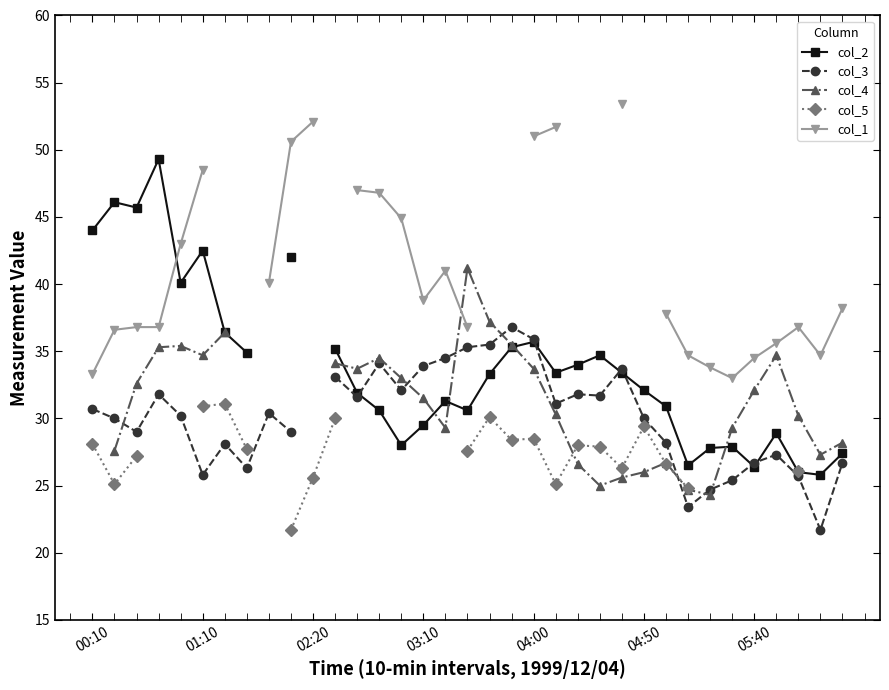

True or false: col_4 has more than 1 interior local peaks.

True